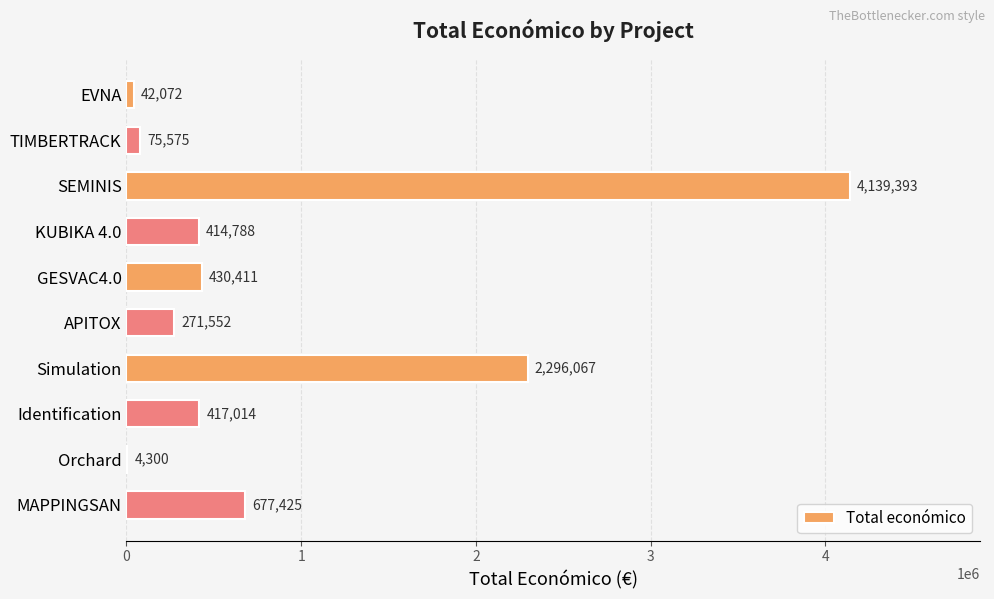

Count the number of data series in this chart.

1